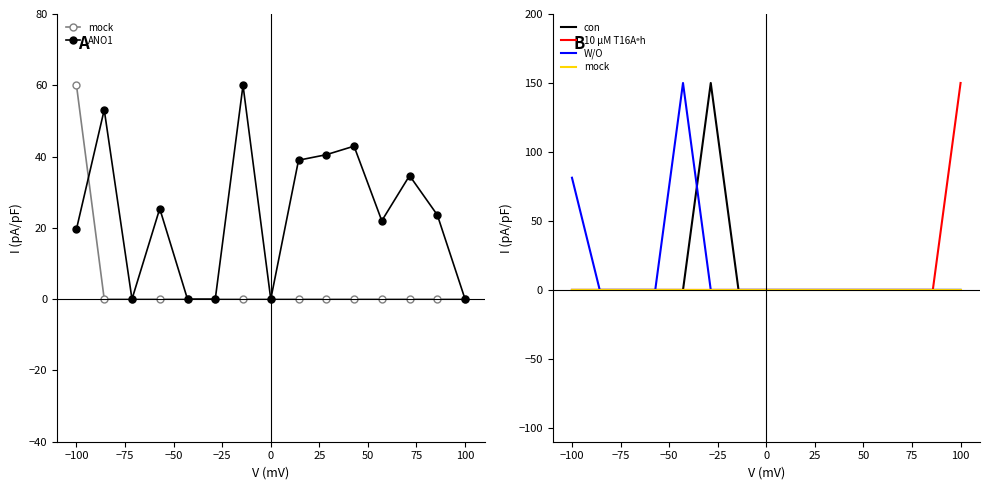

How many lines are shown in the chart?

5